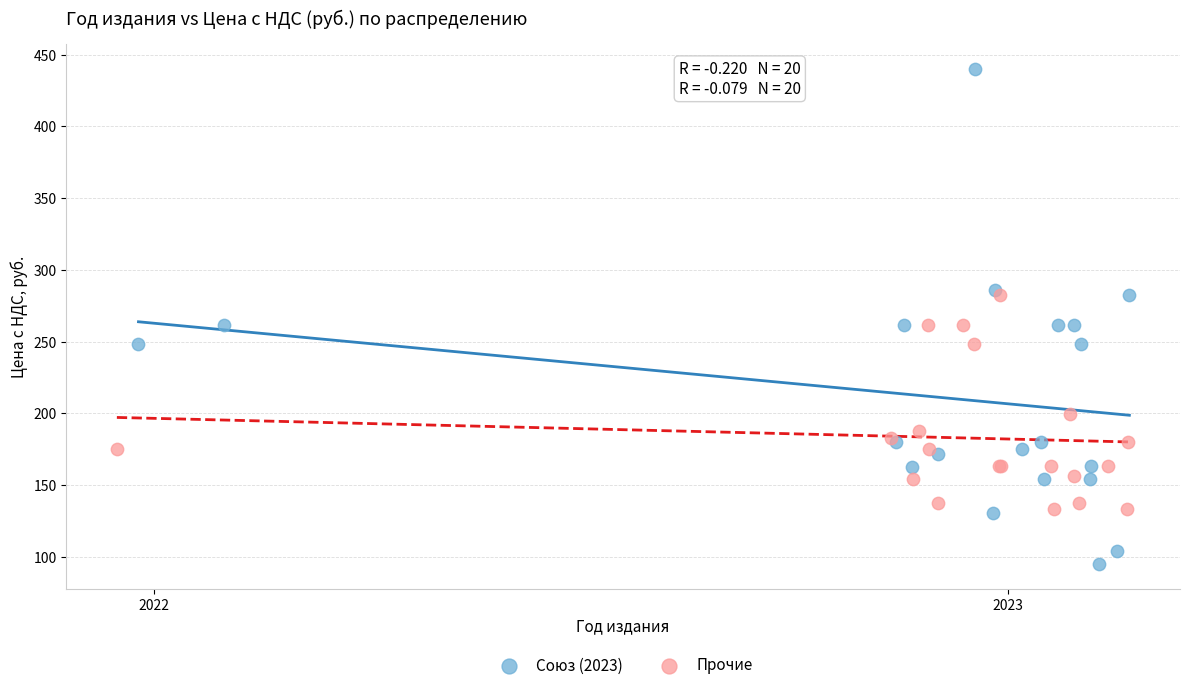

Which series reaches the minimum Y coordinate?

Союз (2023)